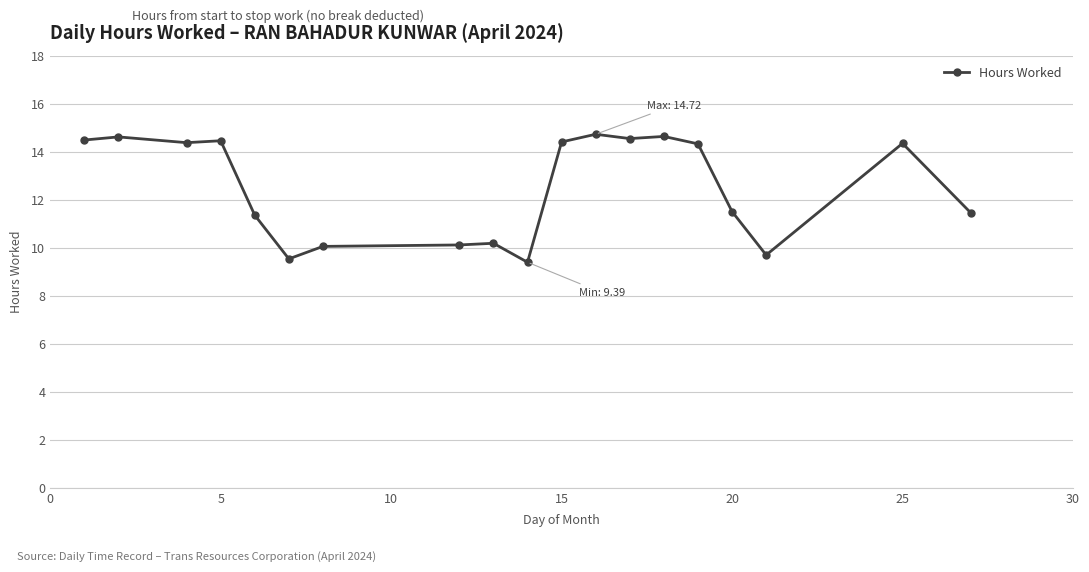

True or false: the data has more than 1 interior local peaks.

True